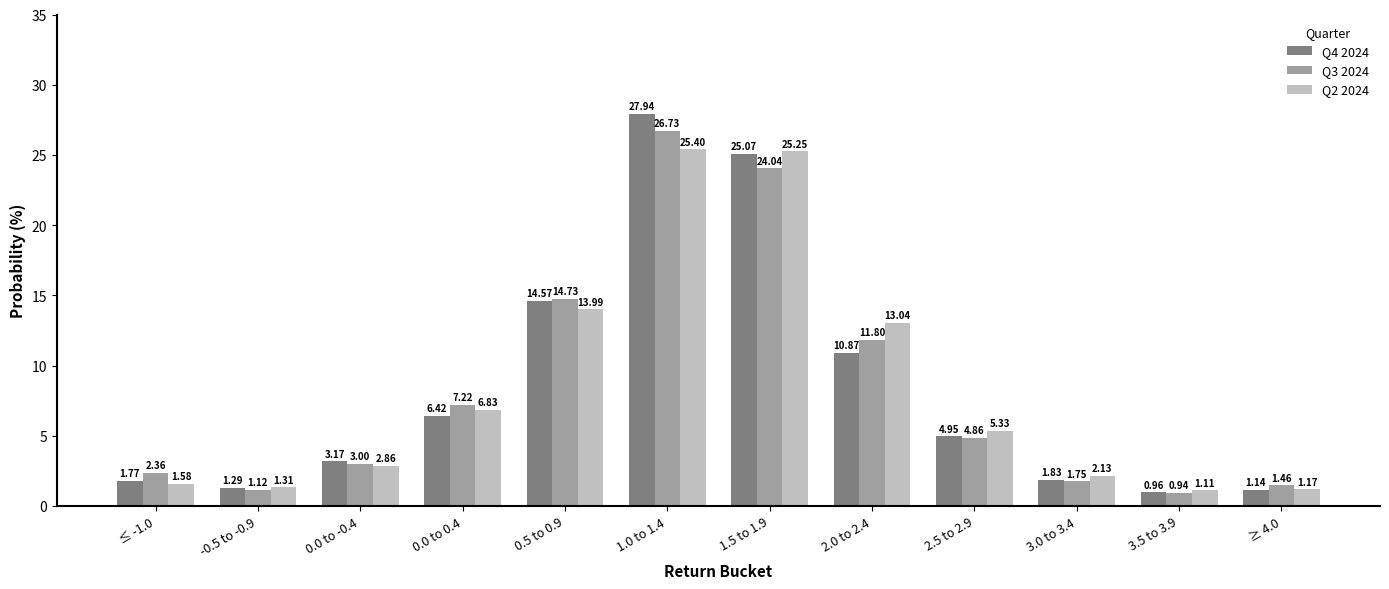

What is the label of the 2nd bar from the left?

-0.5 to -0.9